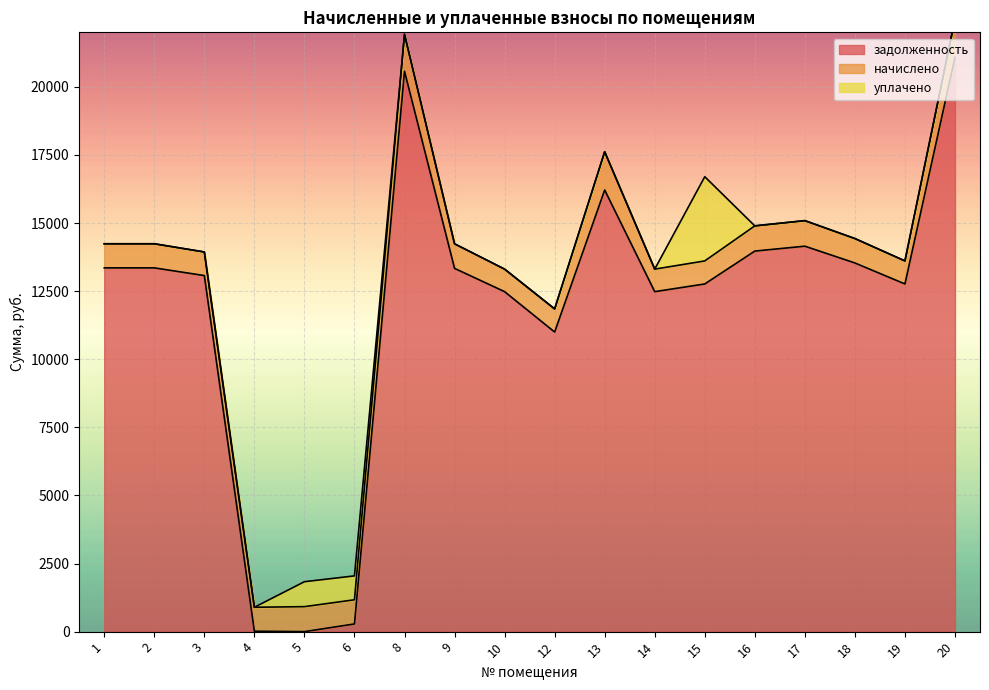

How many values in уплачено are above zero?

3